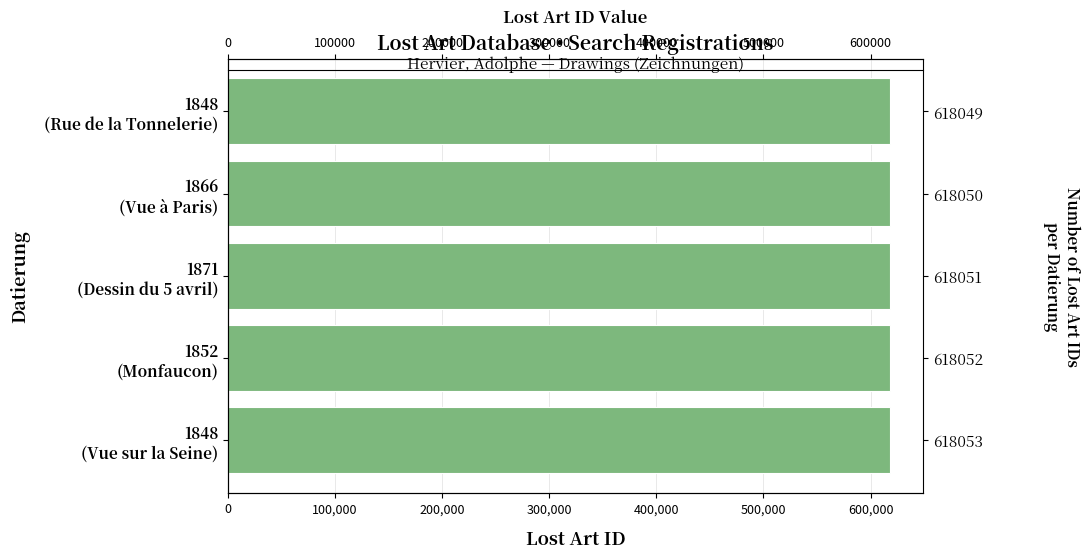

How many series are shown in this chart?

1